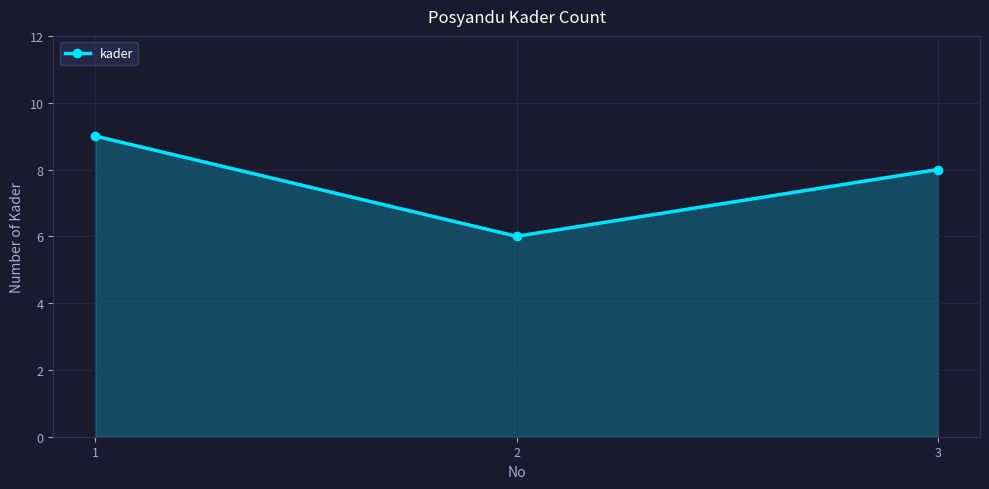

Reading left to right, list all the values displayed in this chart.

9	6	8